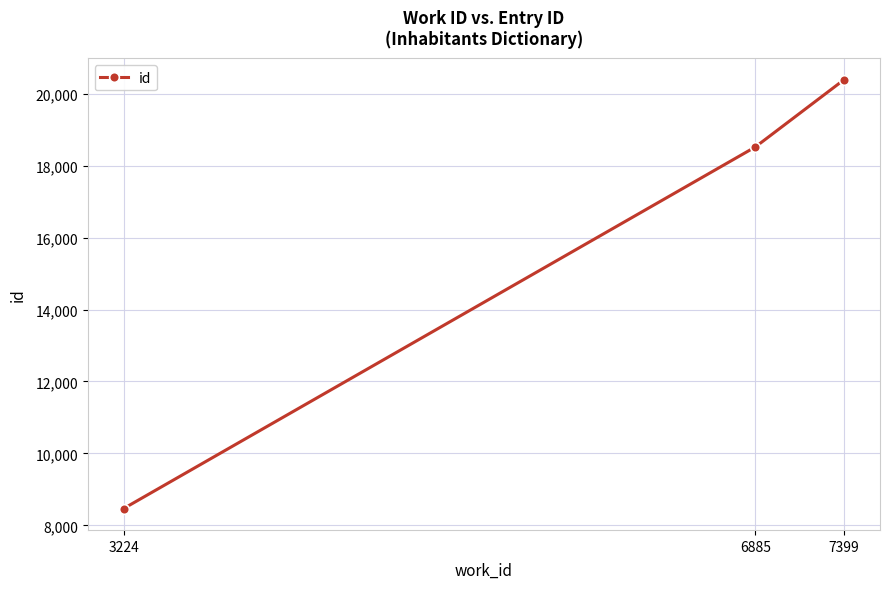

Count the number of data series in this chart.

1